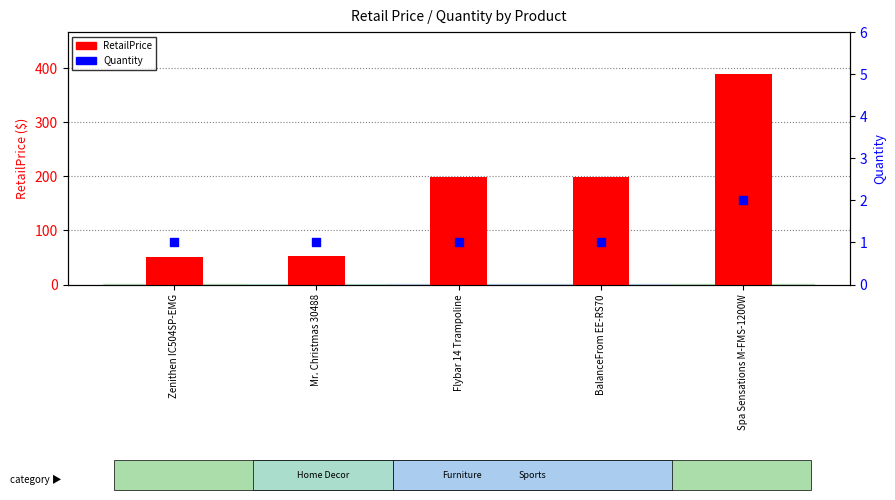

Is the value of Quantity at Mr. Christmas 30488 greater than the value of RetailPrice at BalanceFrom EE-RS70?

No